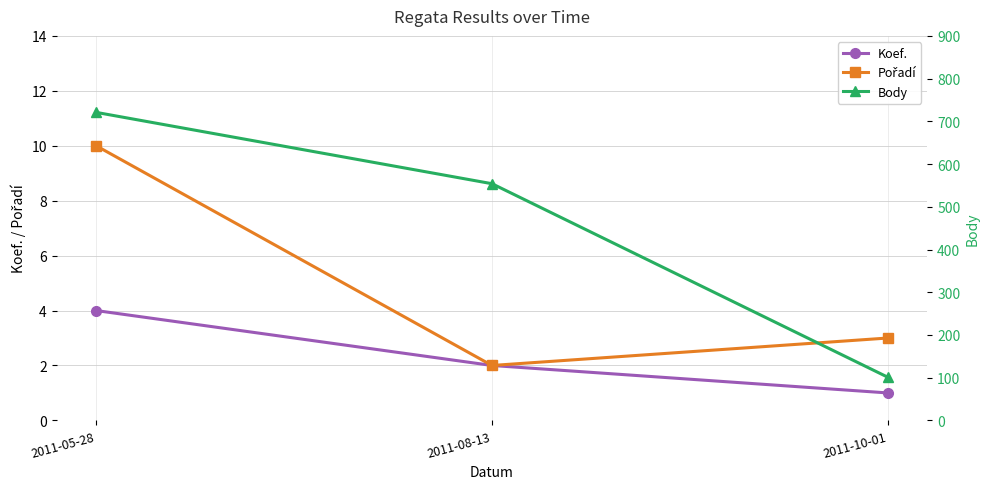

The Body series shows 166 at 2011-05-28. True or false?

False